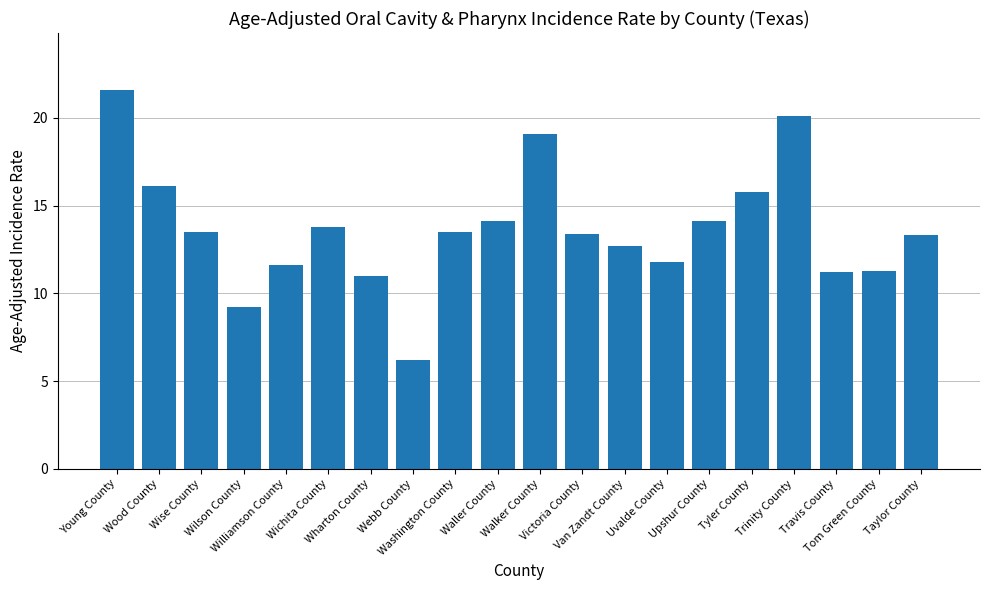

Reading left to right, extract all data points from this chart.

21.6	16.1	13.5	9.2	11.6	13.8	11.0	6.2	13.5	14.1	19.1	13.4	12.7	11.8	14.1	15.8	20.1	11.2	11.3	13.3